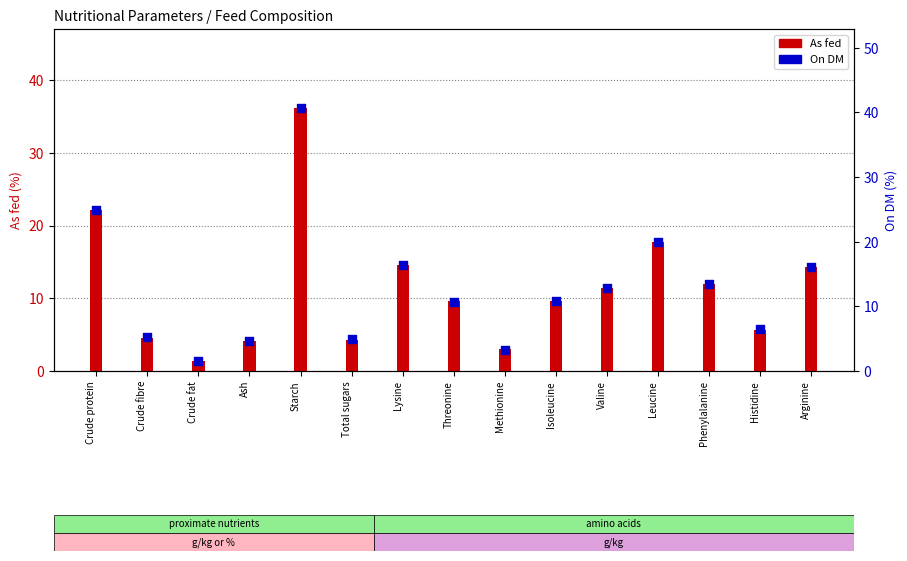

Which series has the largest Y range (max minus min)?

On DM